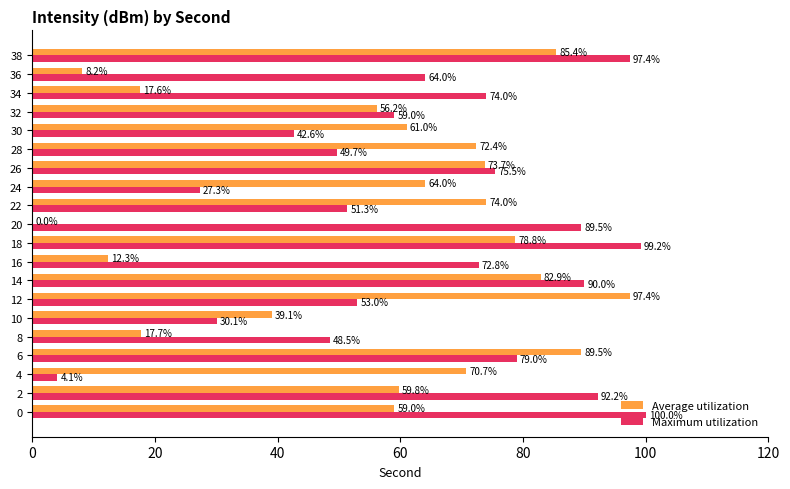

The value of Maximum utilization at 10 is 30.1. True or false?

True